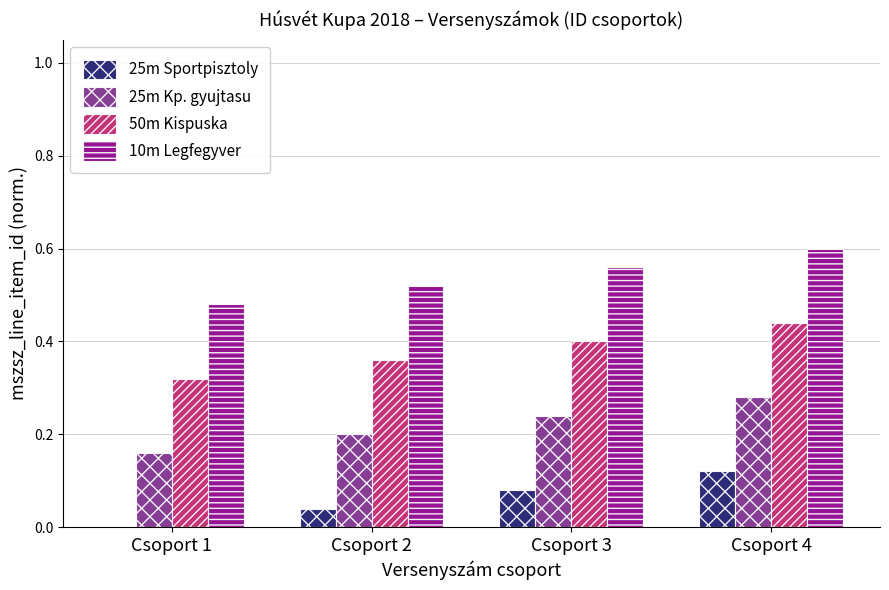

At which label does 10m Legfegyver reach its peak?

Csoport 4